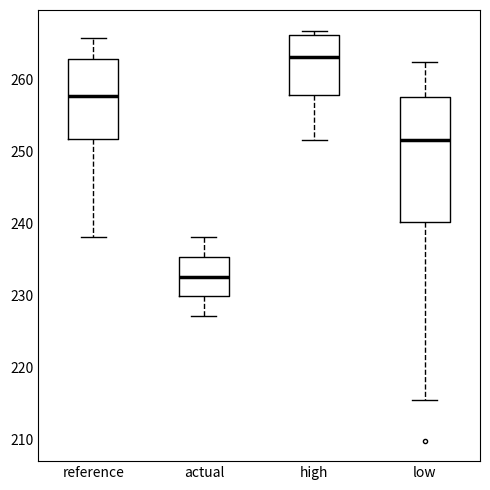

Which box is the tallest, from its lower edge to its upper edge?

low